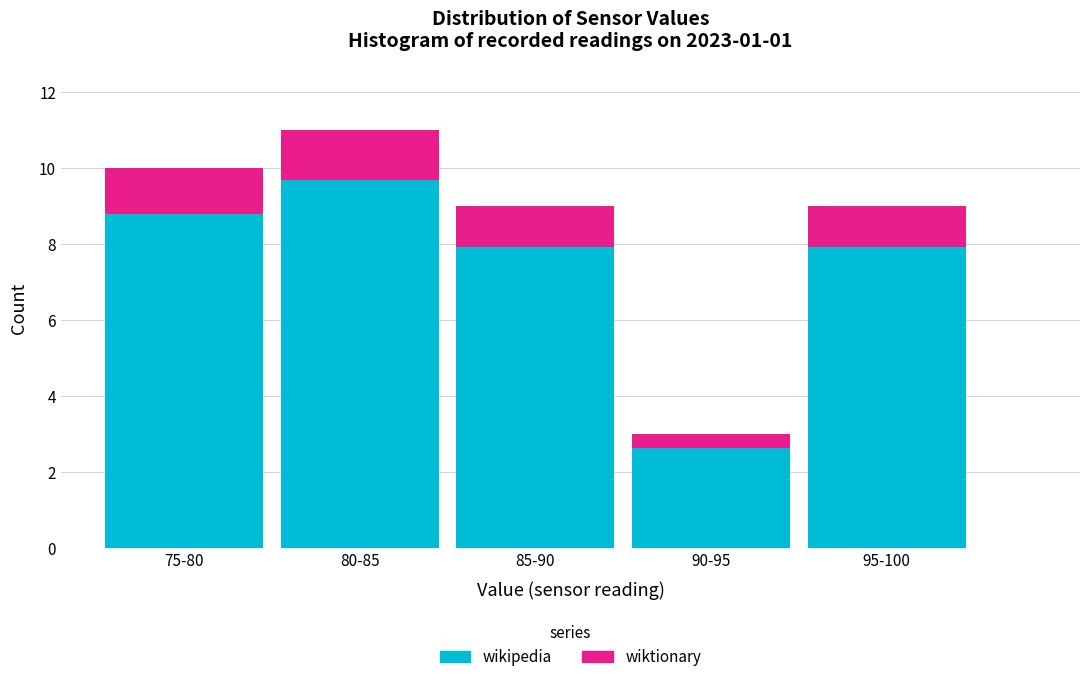

Reading left to right, list the values for the wikipedia series.

8.8	9.7	7.9	2.6	7.9